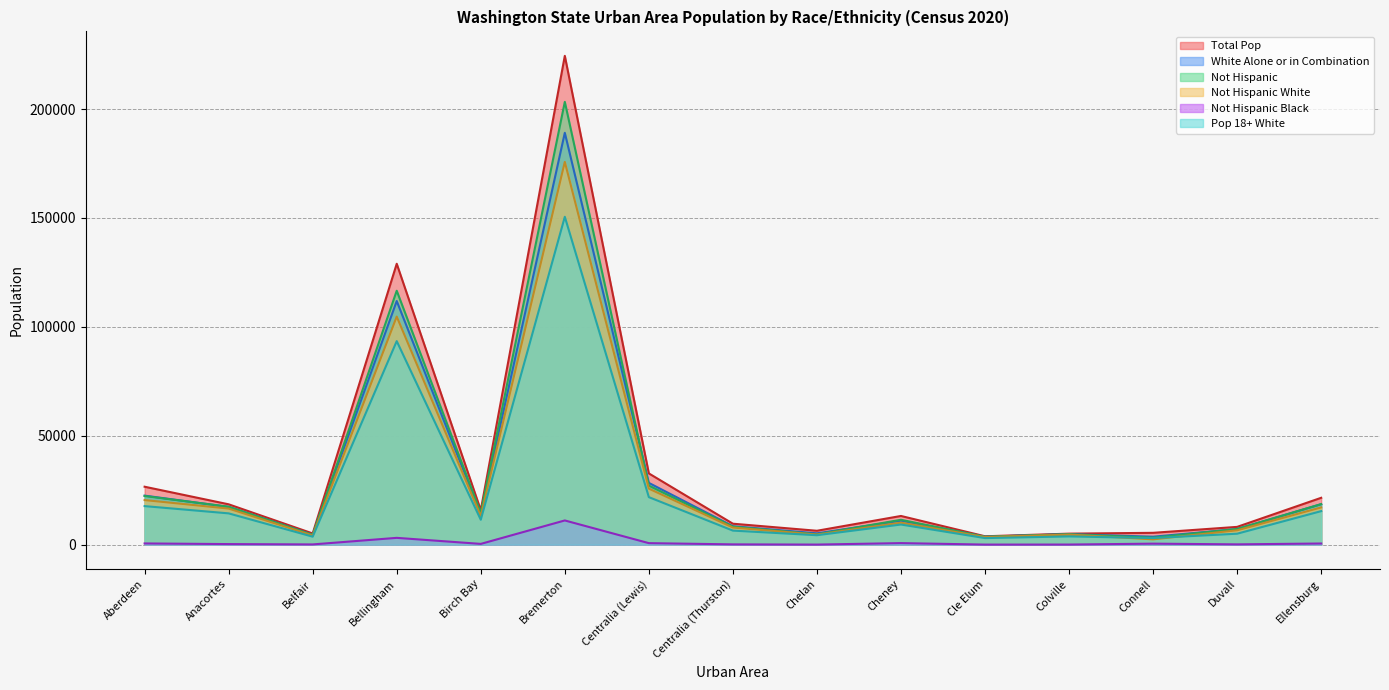

At which label does Pop 18+ White reach its minimum?

Cle Elum